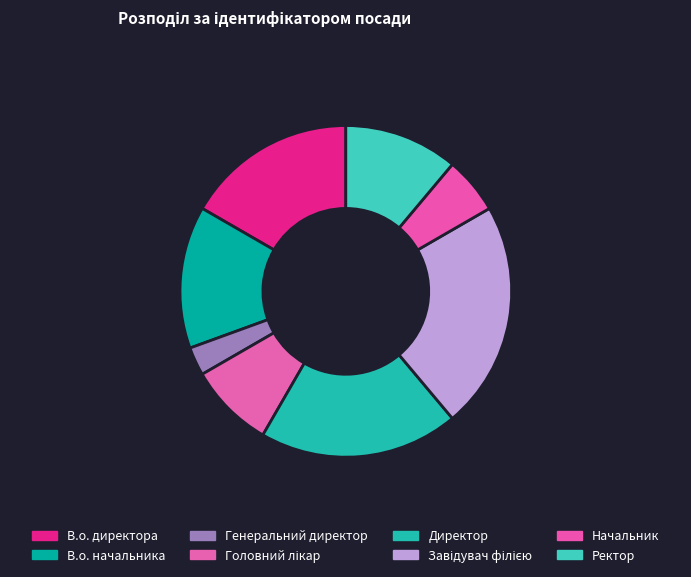

What percentage is the Начальник slice, to the nearest percent?

6%